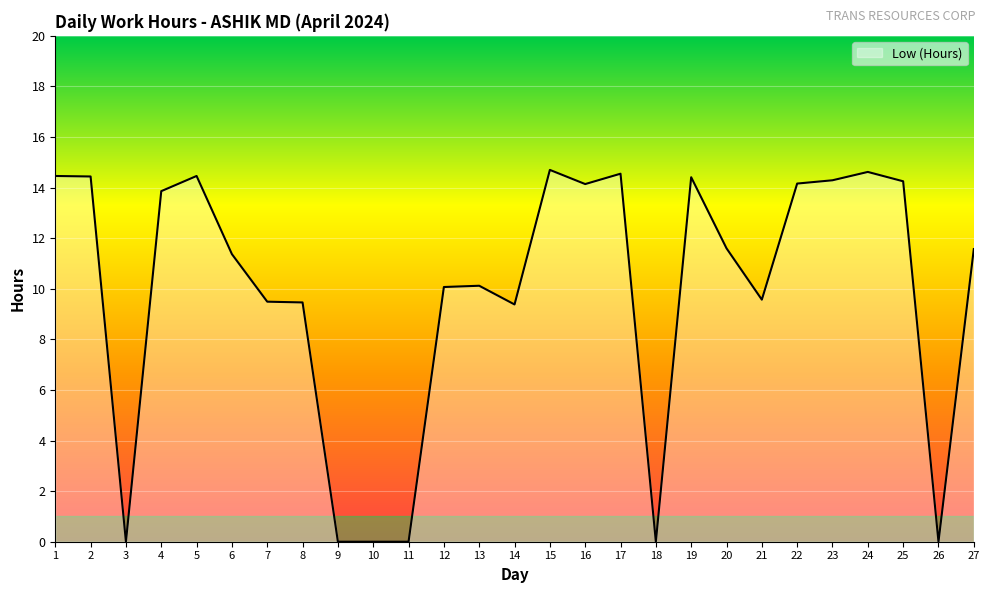

Does the chart display data point markers on the line(s)?

No